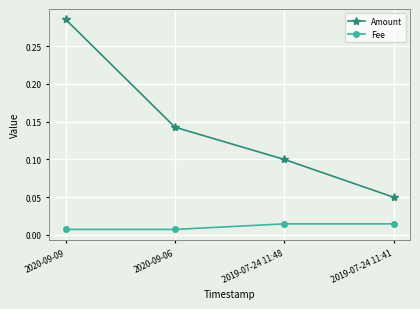

True or false: Fee and Amount cross at least once.

False